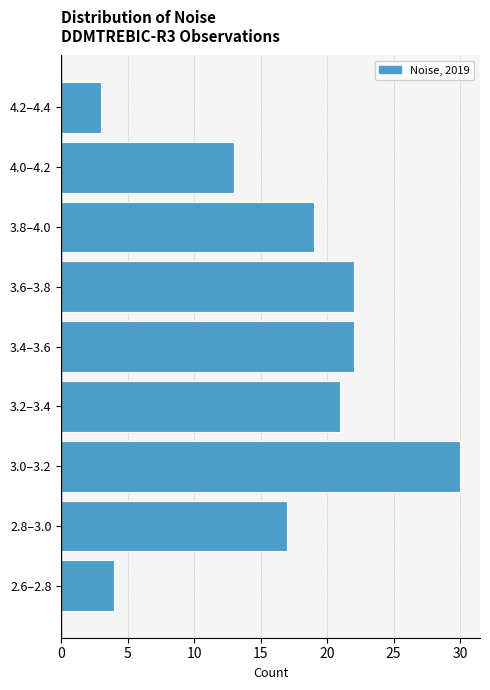

Reading bottom to top, what are all the values shown in this chart?

2.6–2.8=4	2.8–3.0=17	3.0–3.2=30	3.2–3.4=21	3.4–3.6=22	3.6–3.8=22	3.8–4.0=19	4.0–4.2=13	4.2–4.4=3